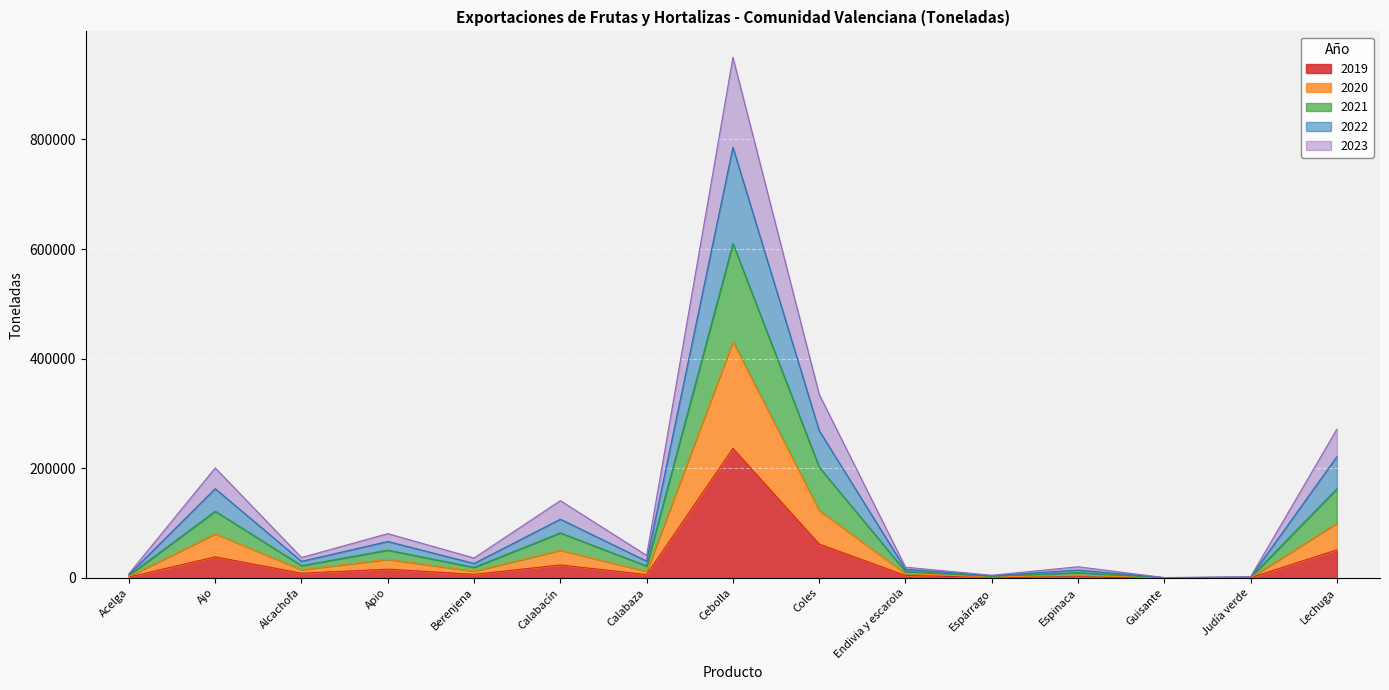

At which category is the sum across all series the highest?

Cebolla